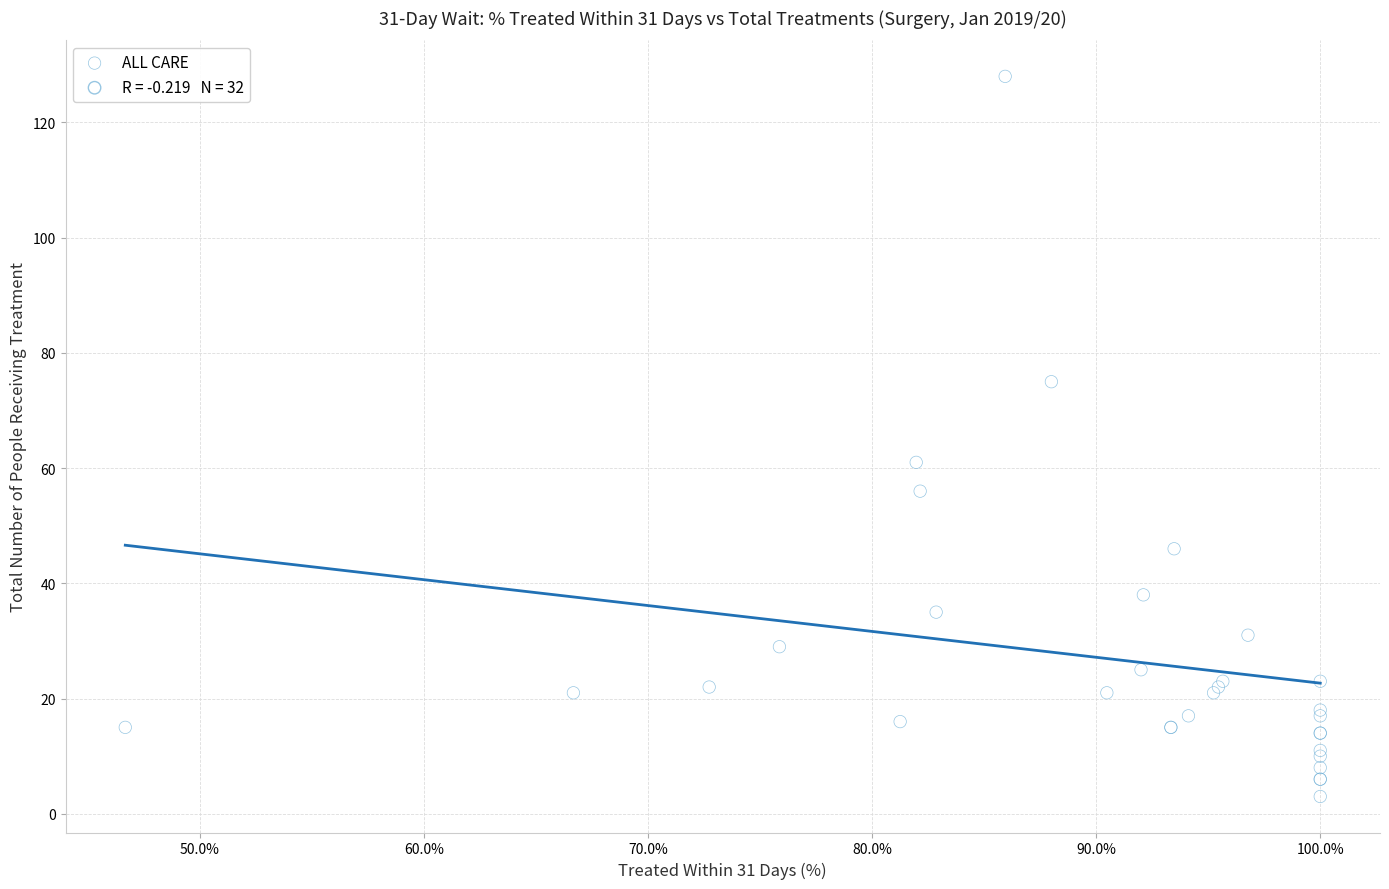

What Y value in the scatter plot is closest to 65?

61